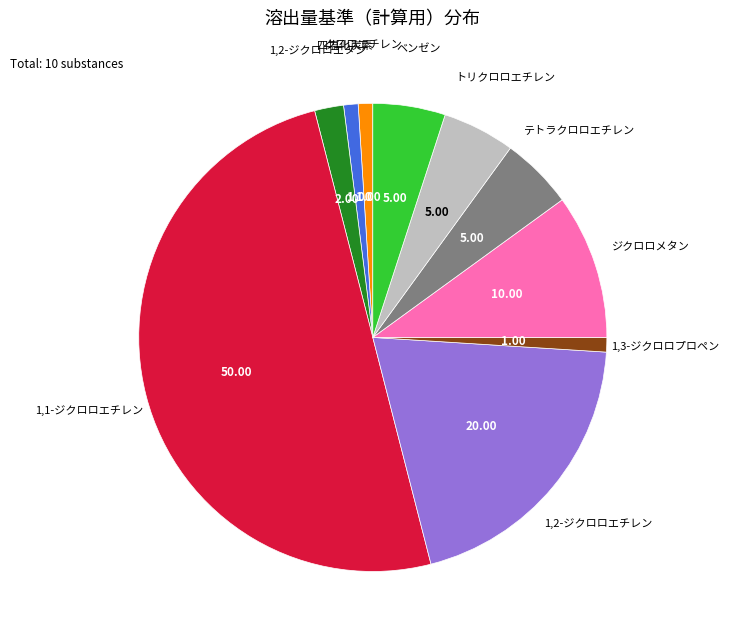

Do 1,3-ジクロロプロペン and トリクロロエチレン together represent more than half of the pie?

No